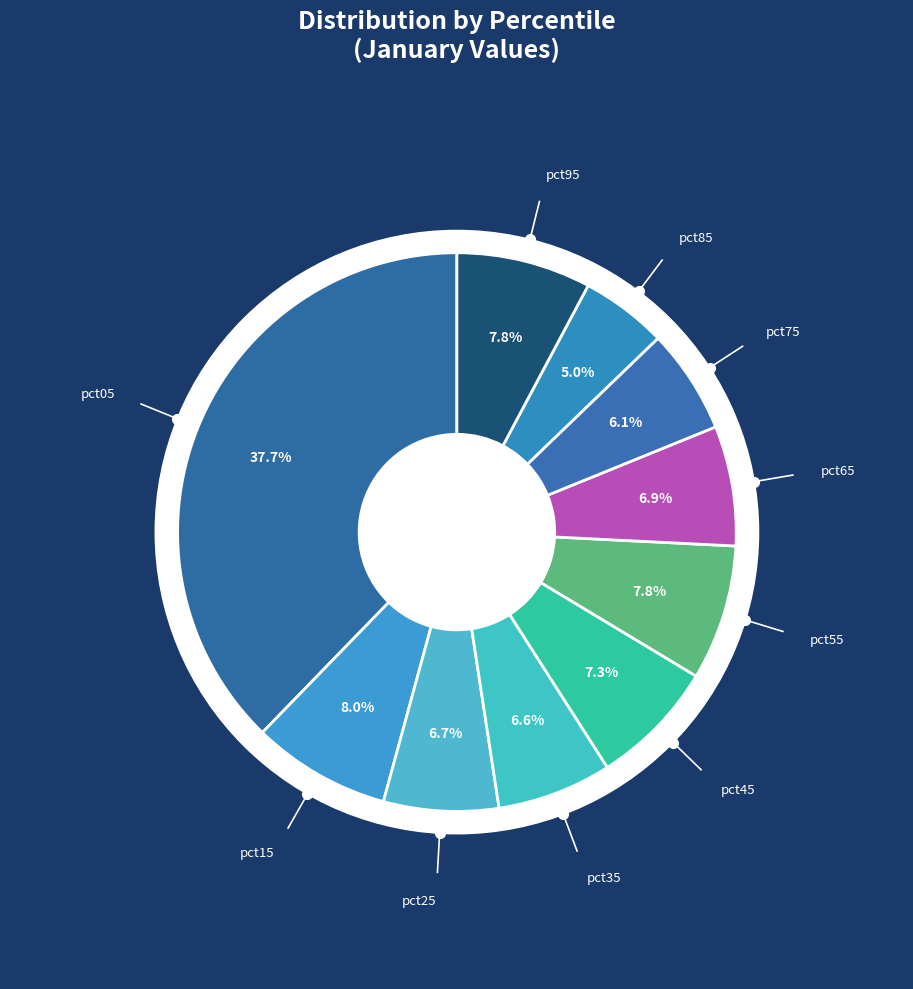

To the nearest percent, what is the average slice percentage?

10%